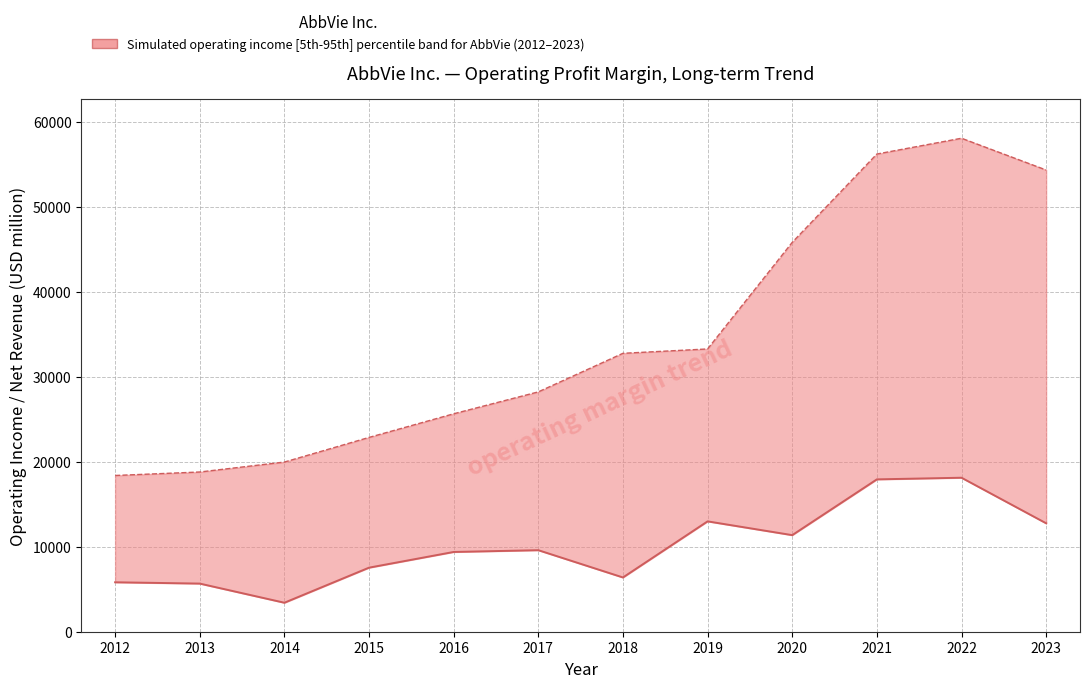

How many data points does each series have?

12